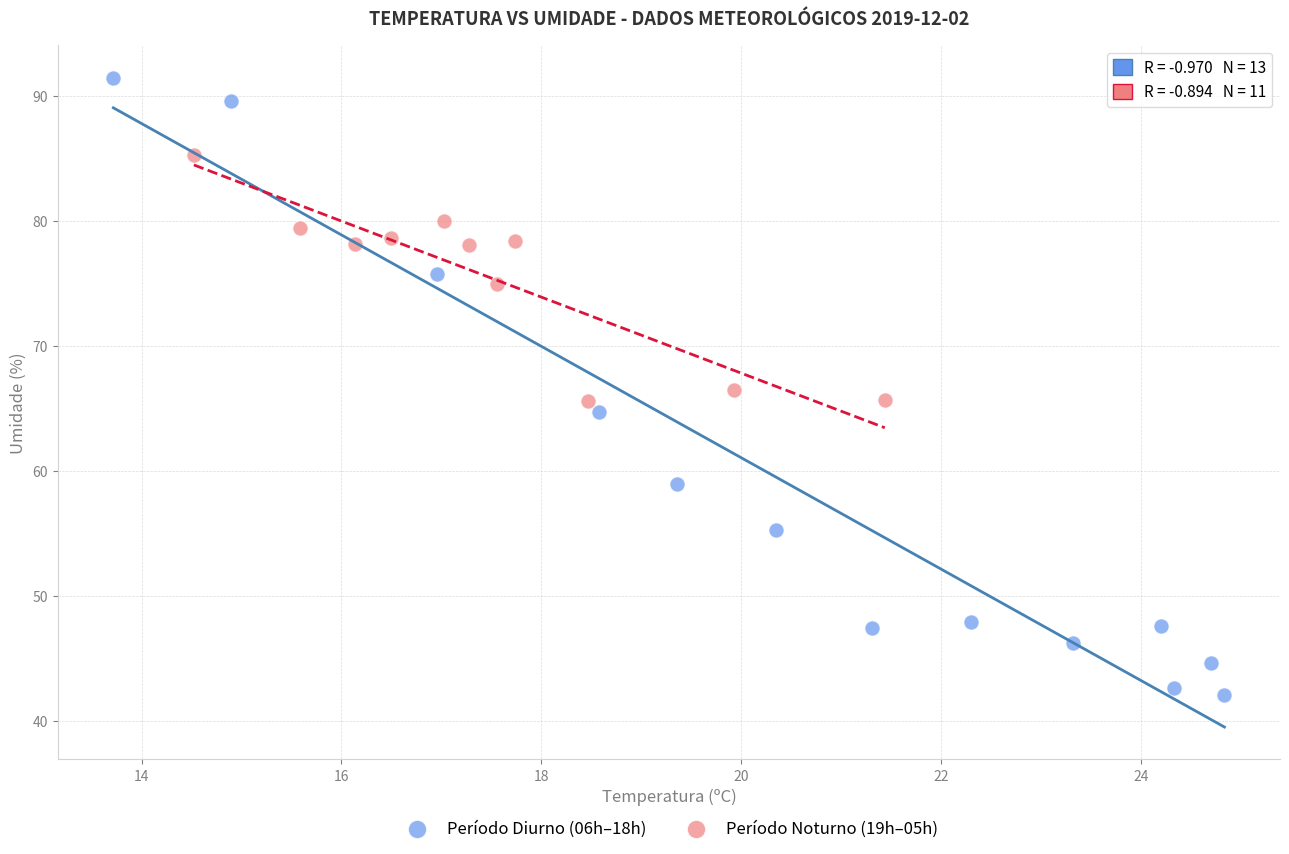

Which series has the widest spread of Y values?

Período Diurno (06h–18h)